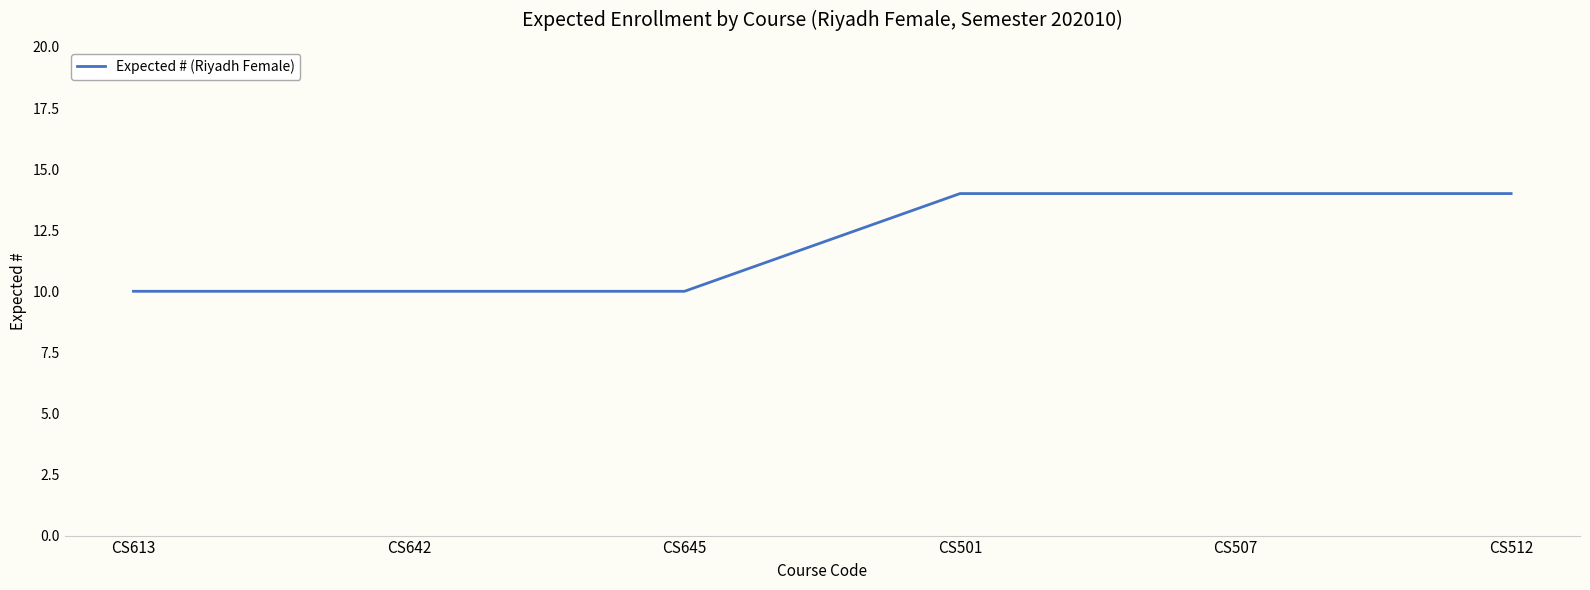

What is the sum of all values?

72